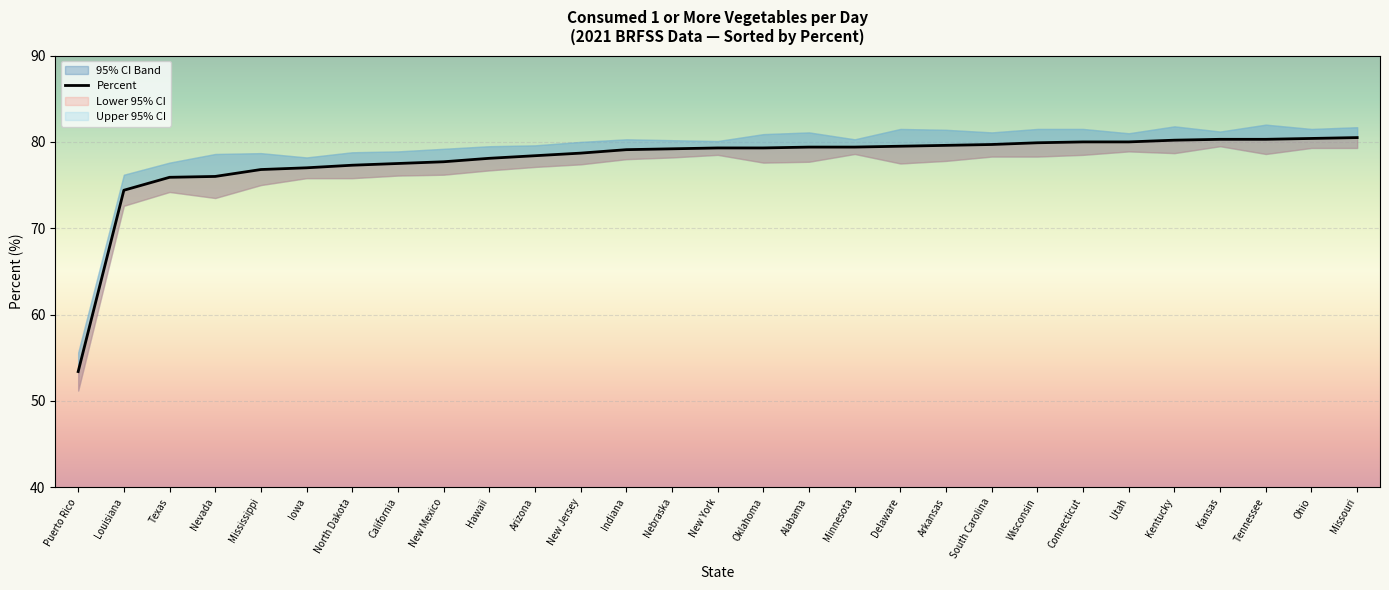

How many values exceed 79?

17